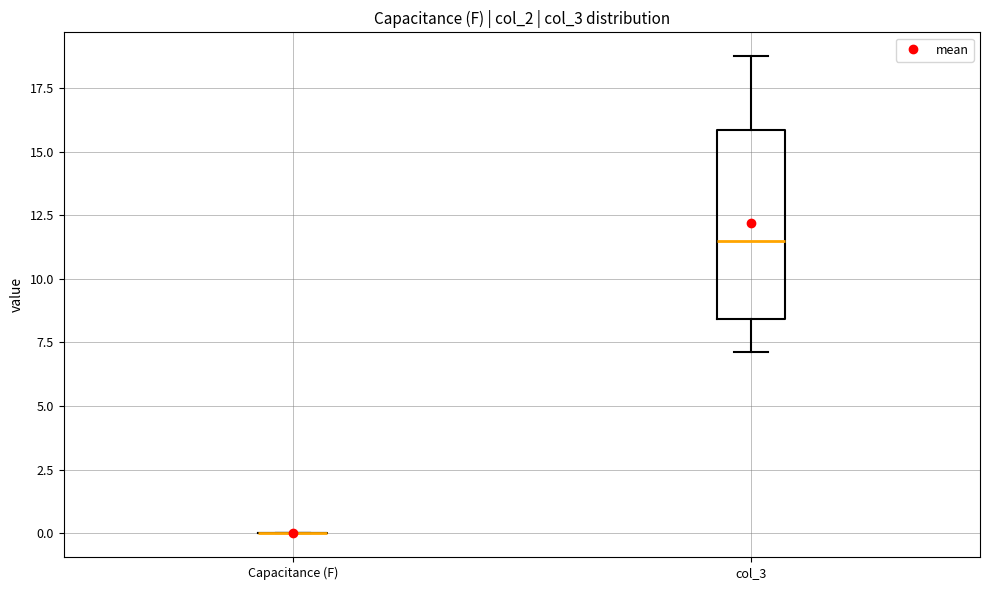

Which box is the tallest, from its lower edge to its upper edge?

col_3